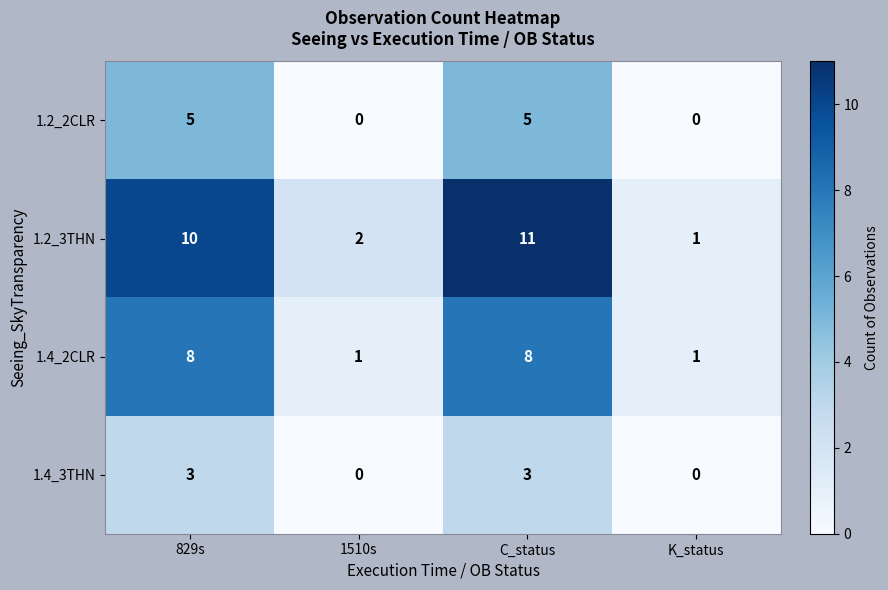

Rank the series by their average value, from lowest to highest.

1.4_3THN, 1.2_2CLR, 1.4_2CLR, 1.2_3THN